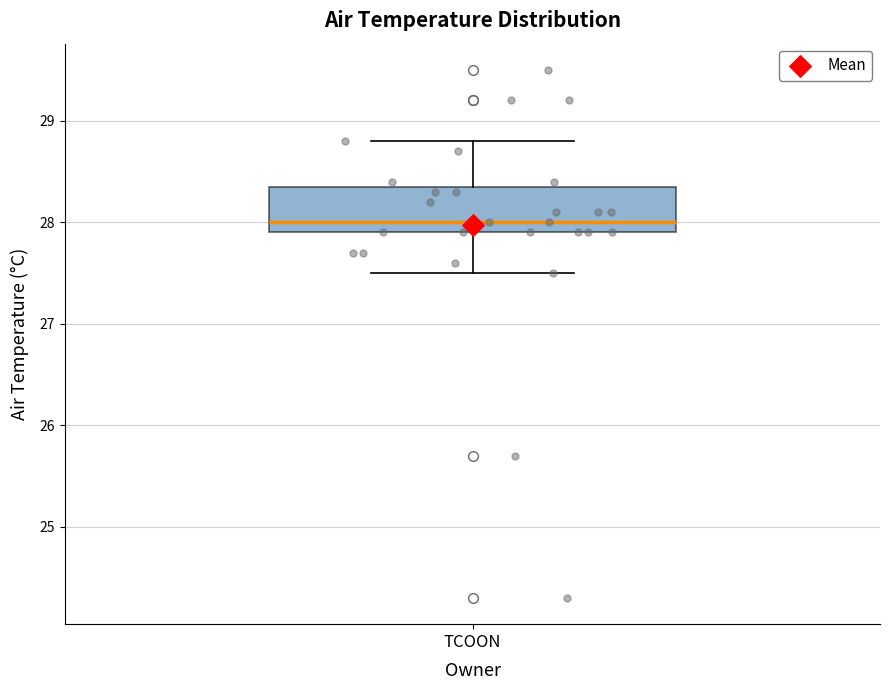

Transcribe this box plot: give where the median line is, the range the box spans, and where the two whiskers end, as read against the y-axis. The values are not printed on the chart, so give them approximately, as read against the axis.

median 28.0, box 27.9 to 28.4, whiskers 27.5 to 28.8